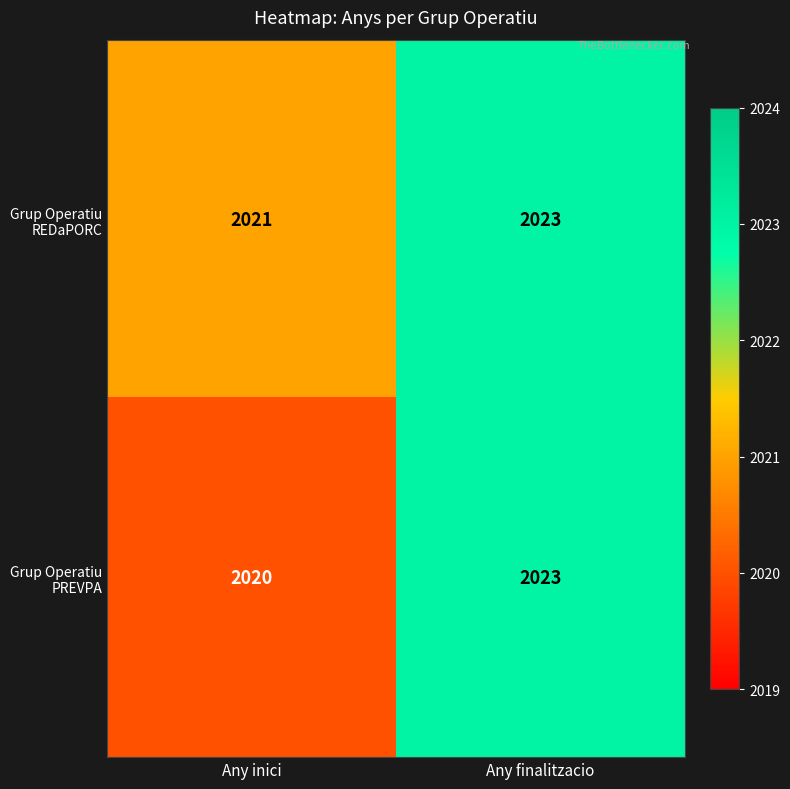

What is the sum of the Grup Operatiu REDaPORC values at Any finalitzacio and Any inici?

4044